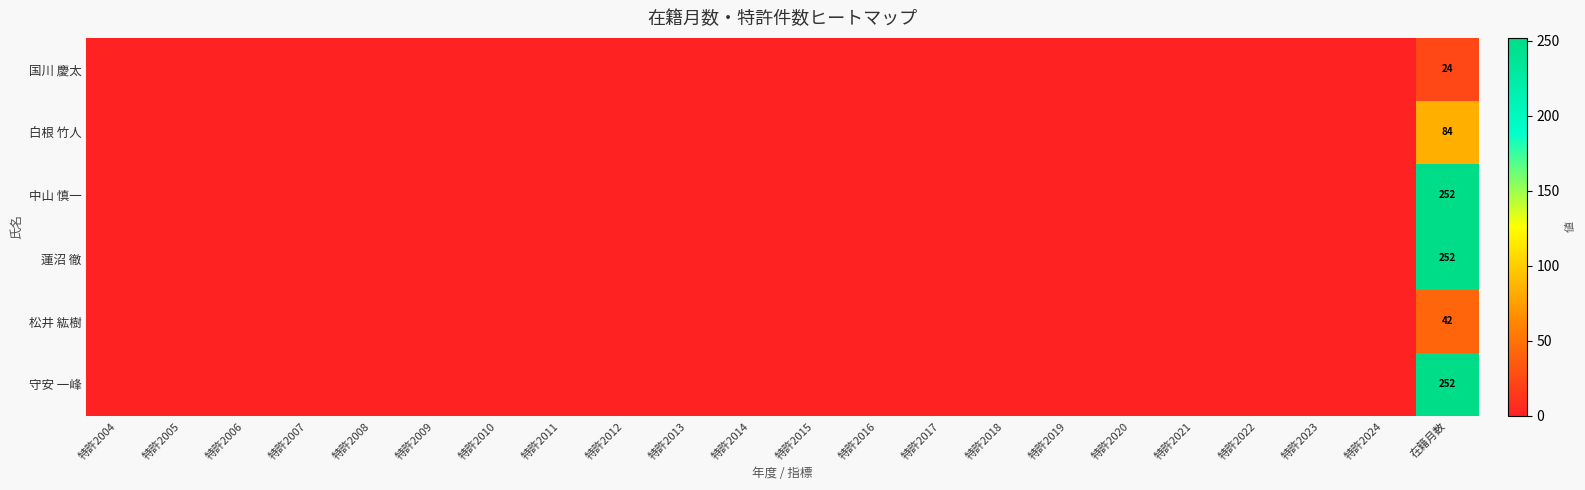

How many values in the 守安 一峰 series exceed 0?

1